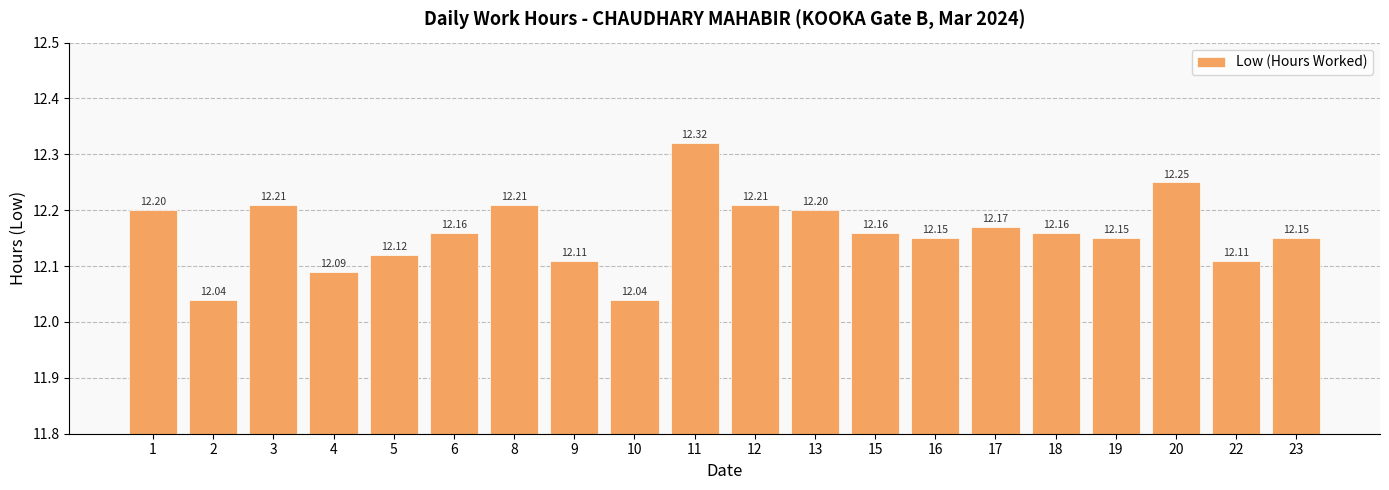

What is the greatest value displayed?

12.3